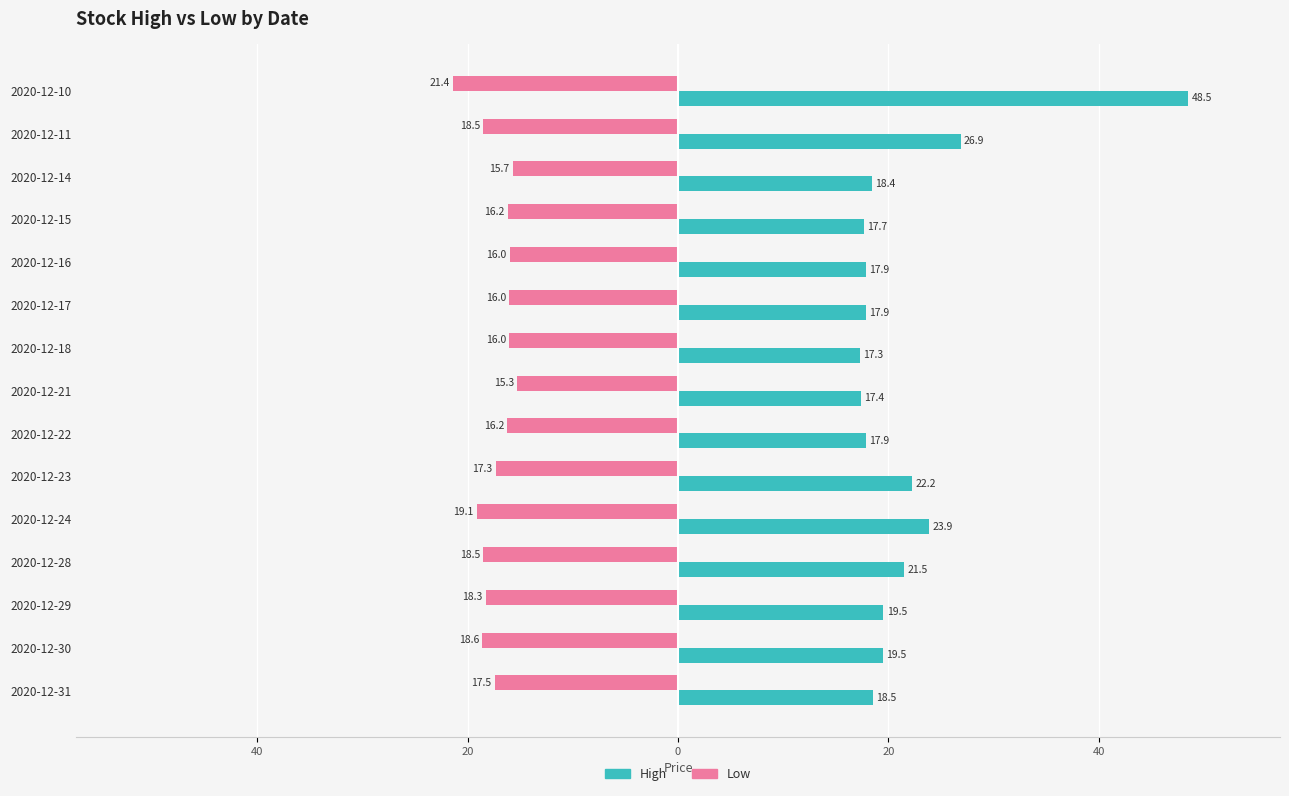

Count the number of categories in the chart.

15